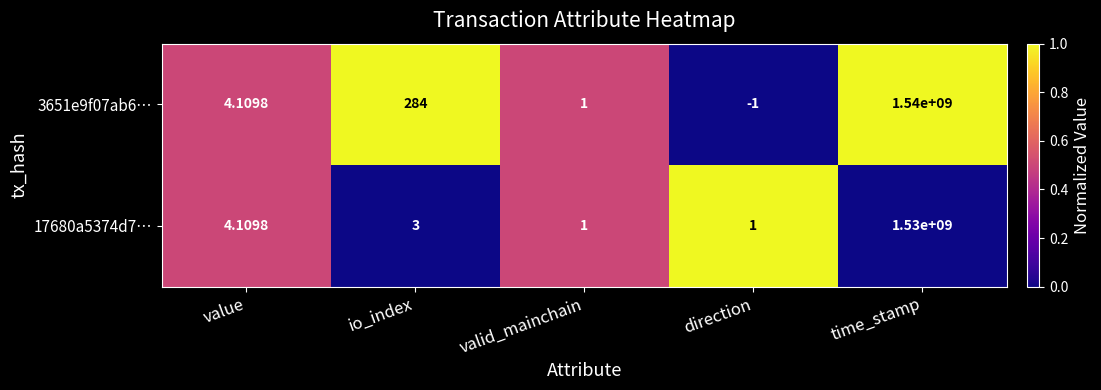

At which label is 17680a5374d7… closest to 765000000?

value